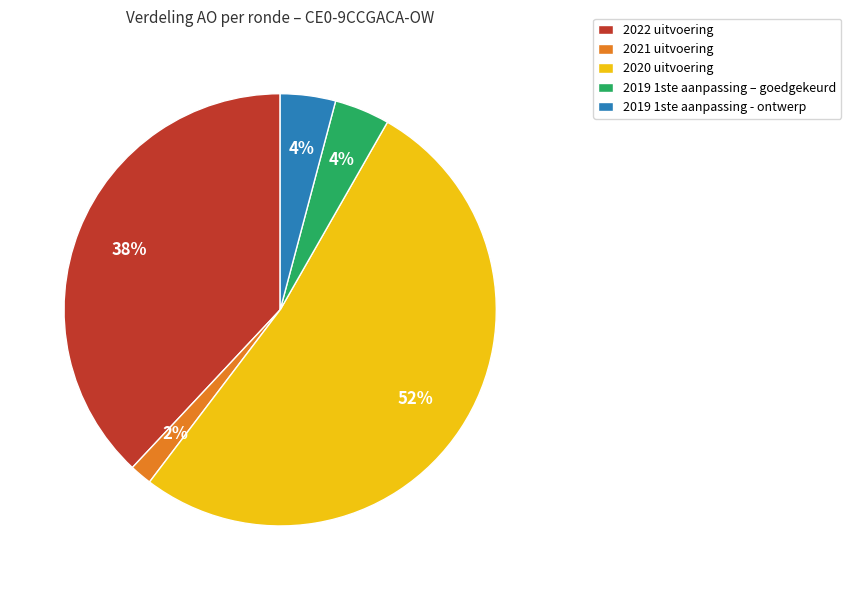

Does any single category account for the majority?

Yes